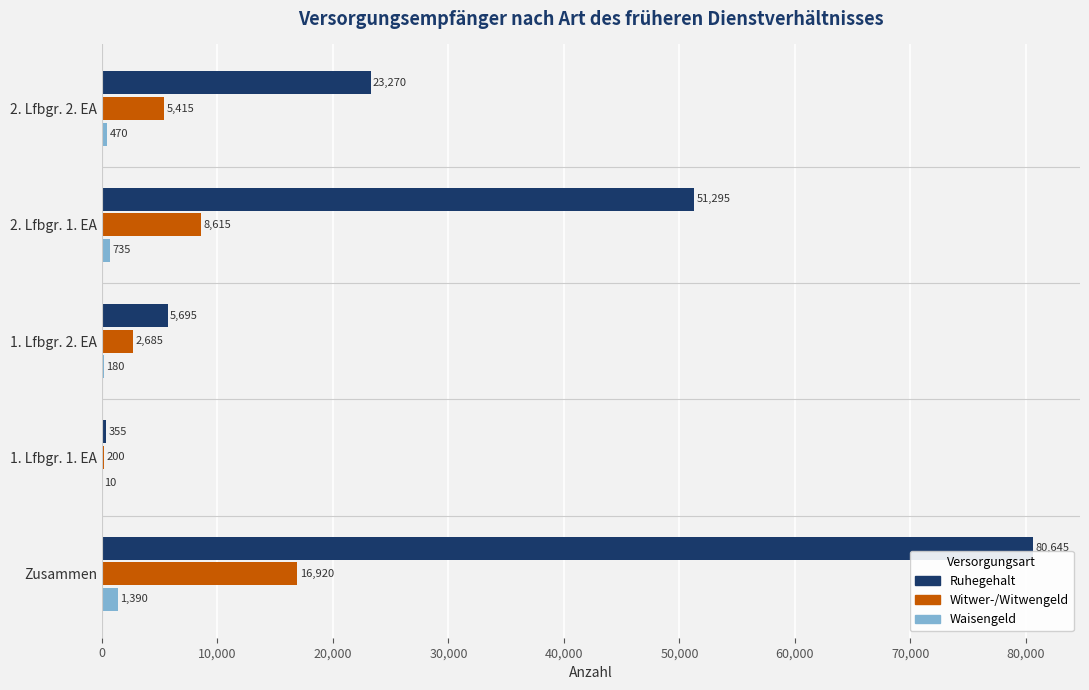

Which category has the highest value in the Witwer-/Witwengeld series?

Zusammen